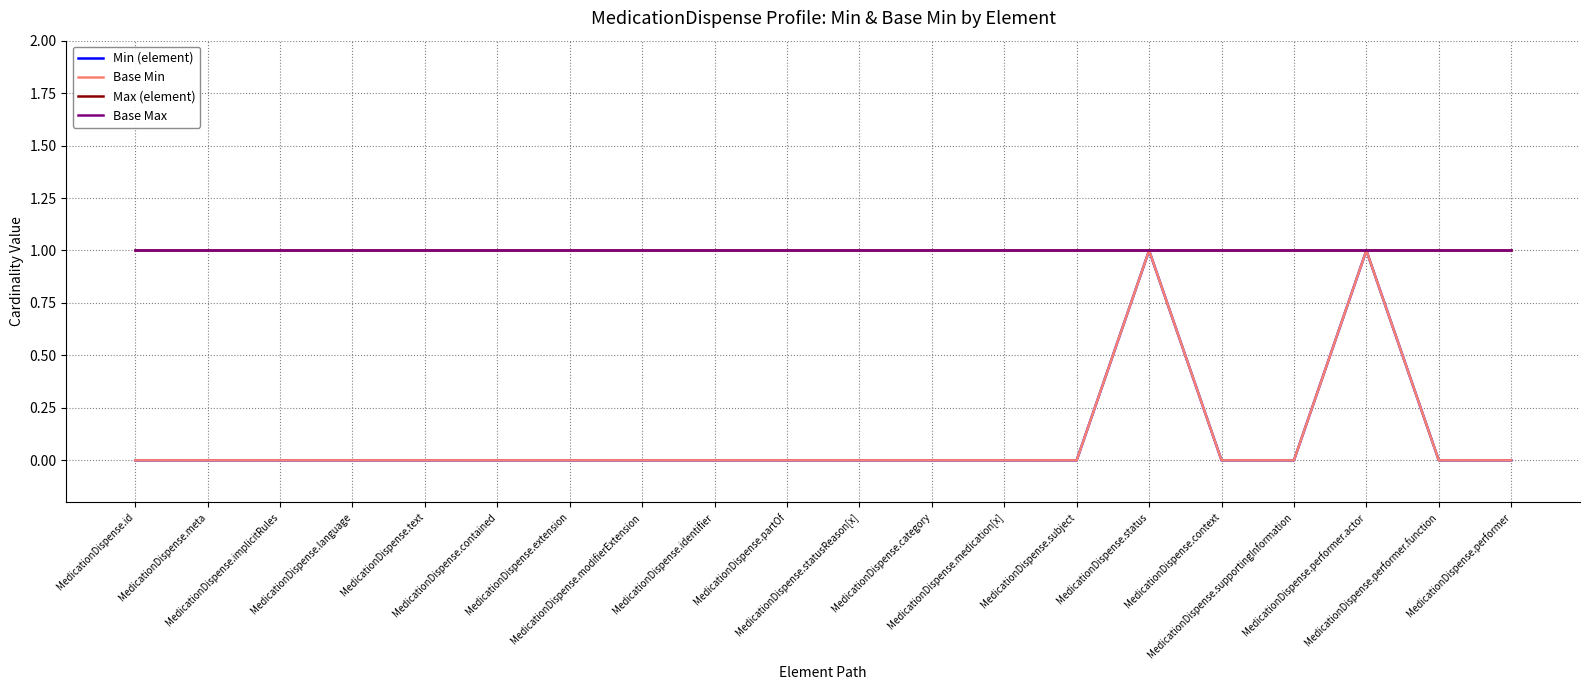

Is this an area chart (filled region under the line)?

No